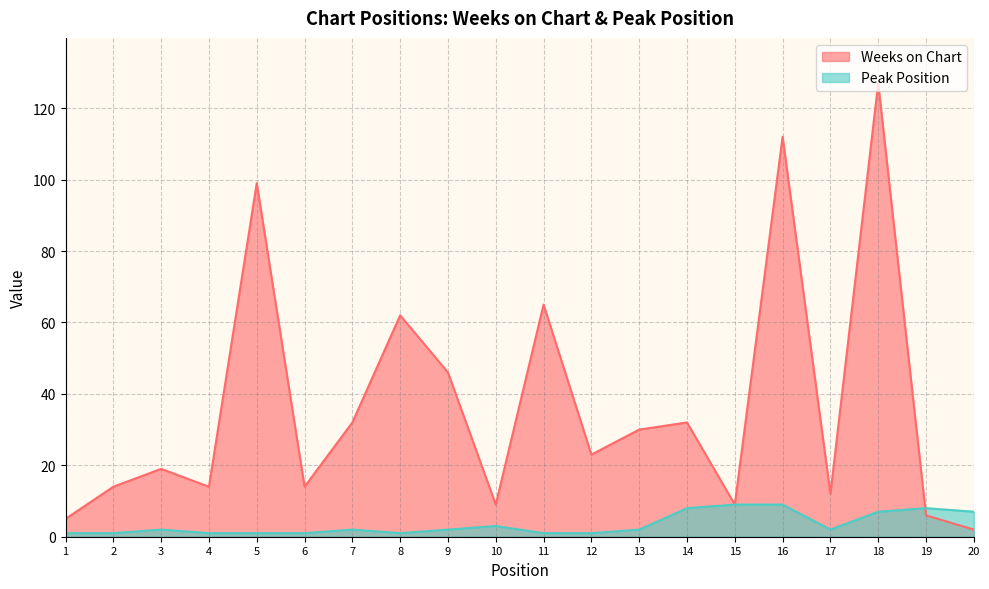

Does the chart display data point markers on the line(s)?

No